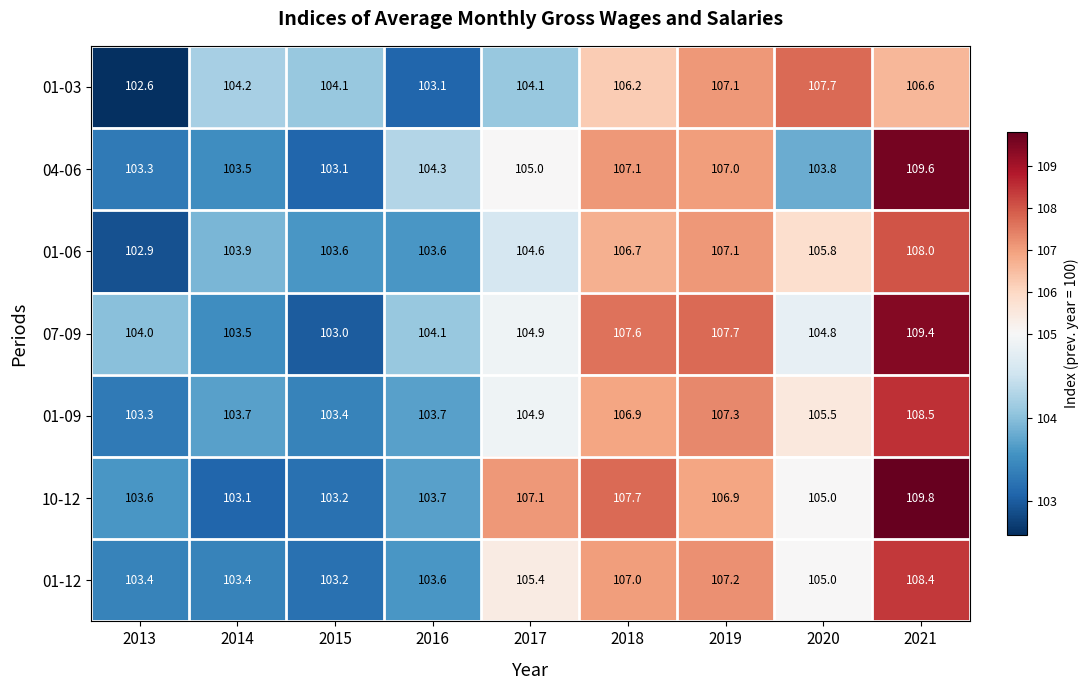

Which series changed the most between 2016 and 2020?

01-03